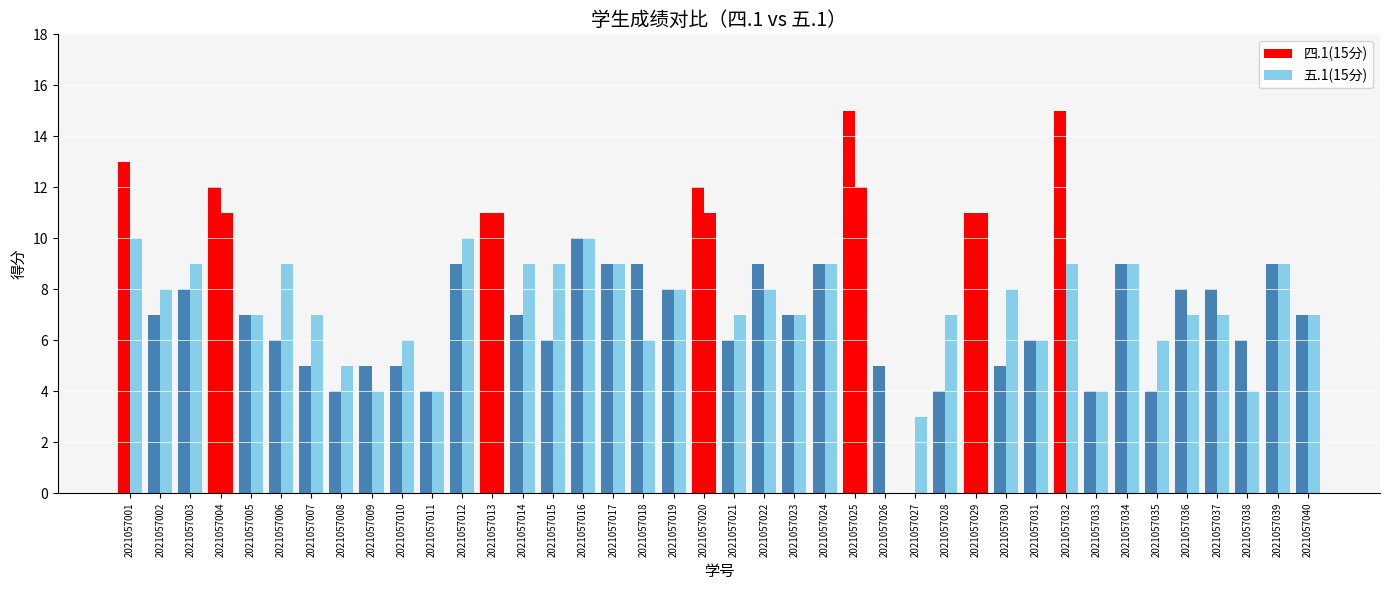

How many groups of bars are there?

40